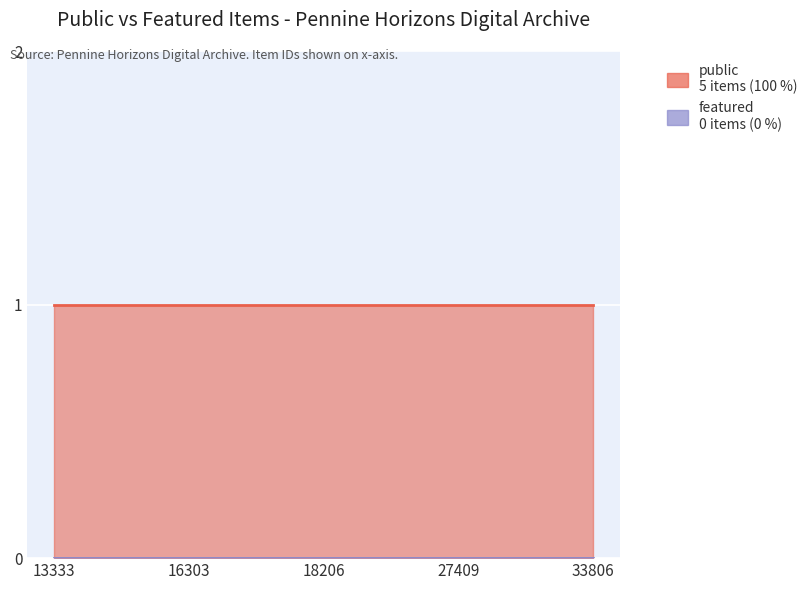

Which series has the widest spread of values?

public